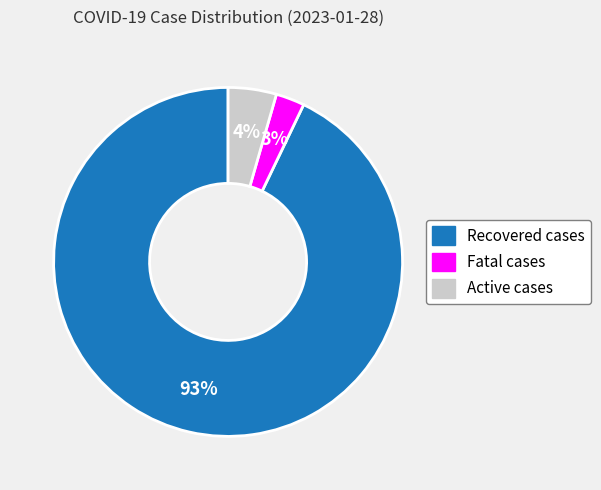

Between Recovered cases and Active cases, which is larger?

Recovered cases